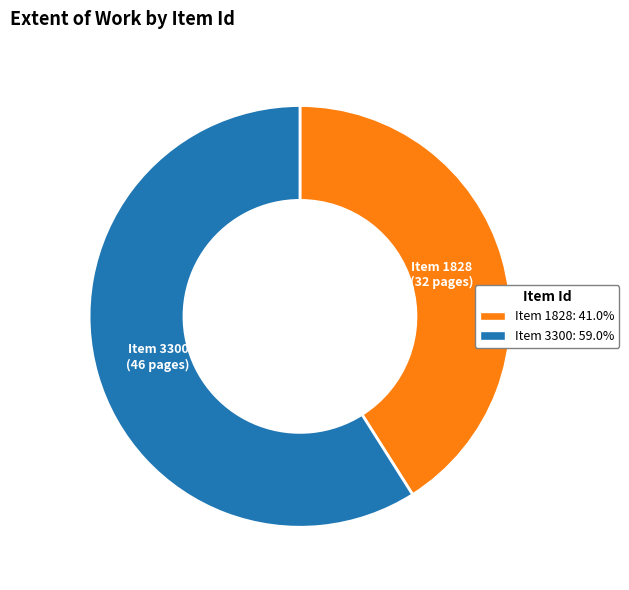

How many segments does this pie chart have?

2